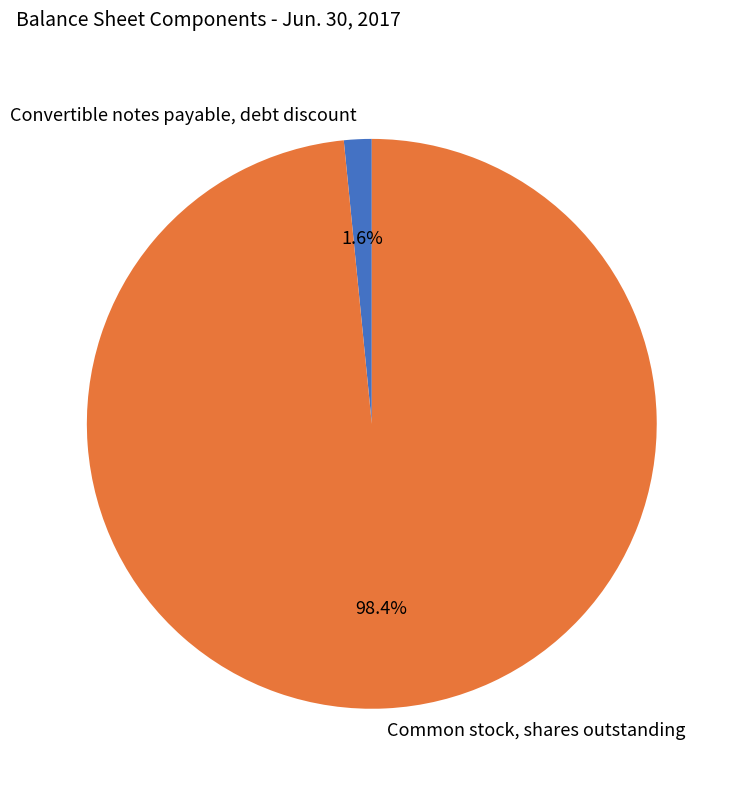

To the nearest percent, what is the combined percentage of Convertible notes payable, debt discount and Common stock, shares outstanding?

100%